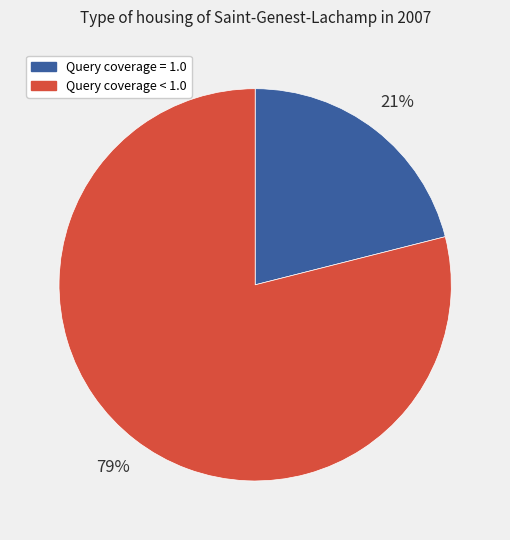

How many segments does this pie chart have?

2